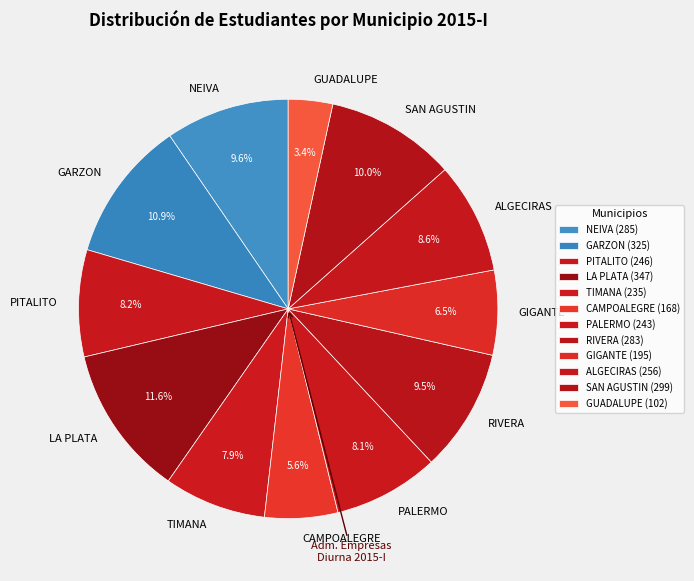

How many slices are in this pie chart?

12